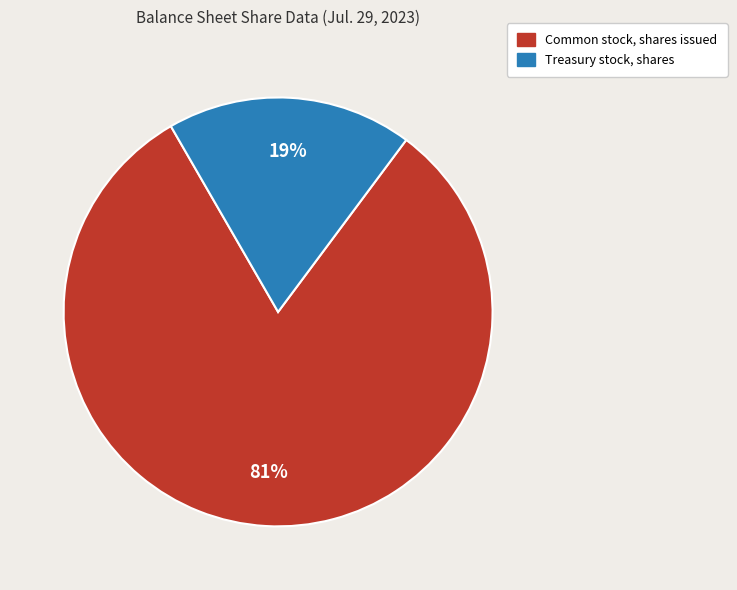

To the nearest percent, what is the combined percentage of Treasury stock, shares and Common stock, shares issued?

100%